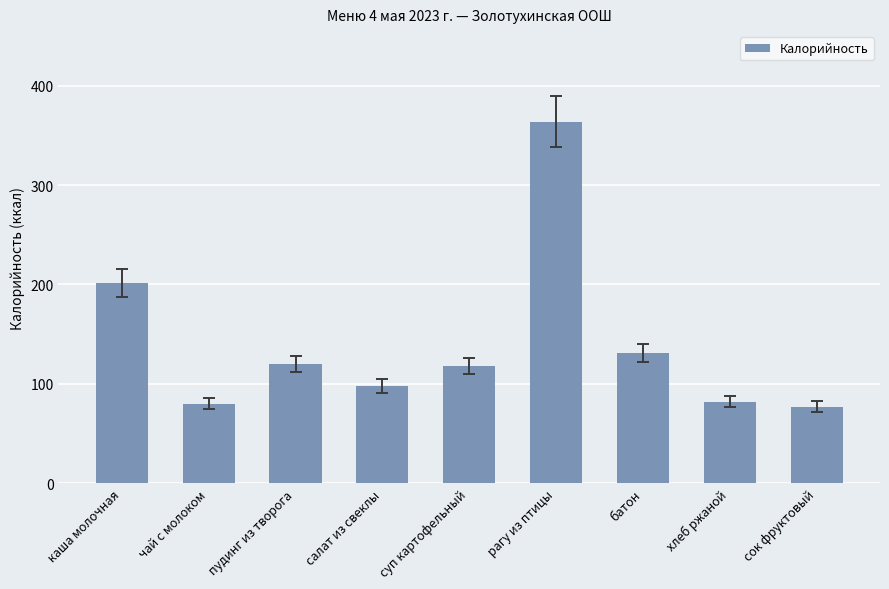

What is the label of the 8th bar from the right?

чай с молоком